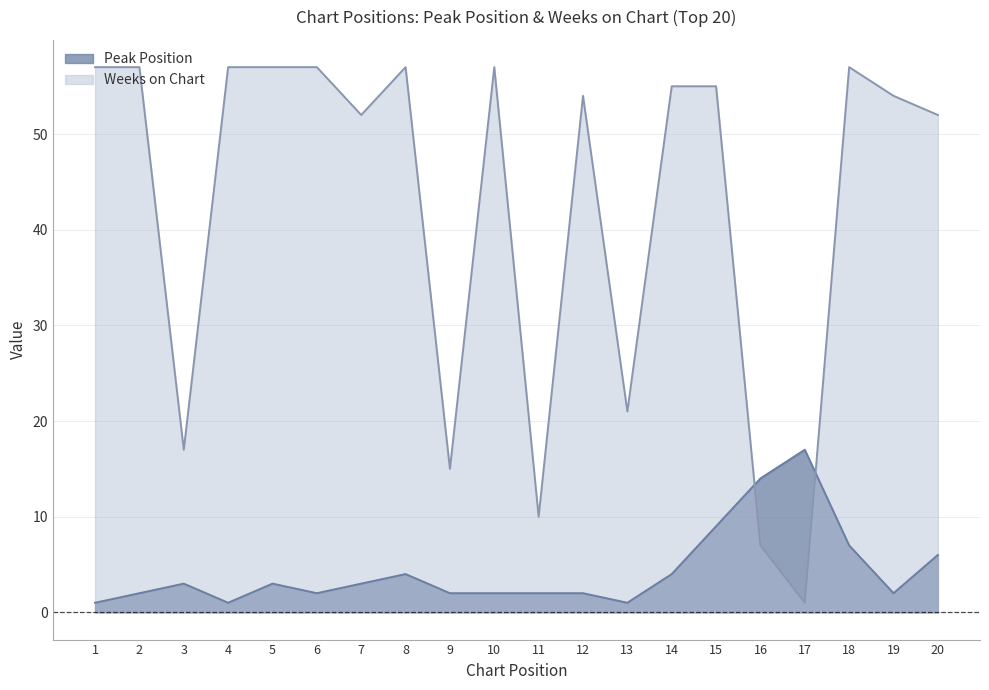

Reading right to left, transcribe all the data shown in this chart.

Peak Position: 6	2	7	17	14	9	4	1	2	2	2	2	4	3	2	3	1	3	2	1
Weeks on Chart: 52	54	57	1	7	55	55	21	54	10	57	15	57	52	57	57	57	17	57	57